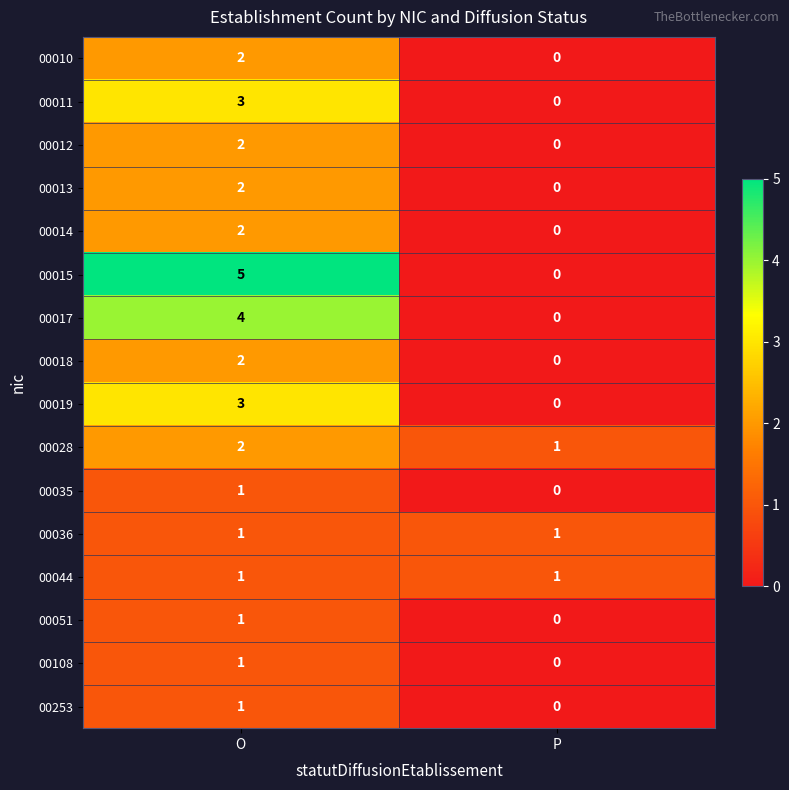

How many positive values does the 00035 series have?

1